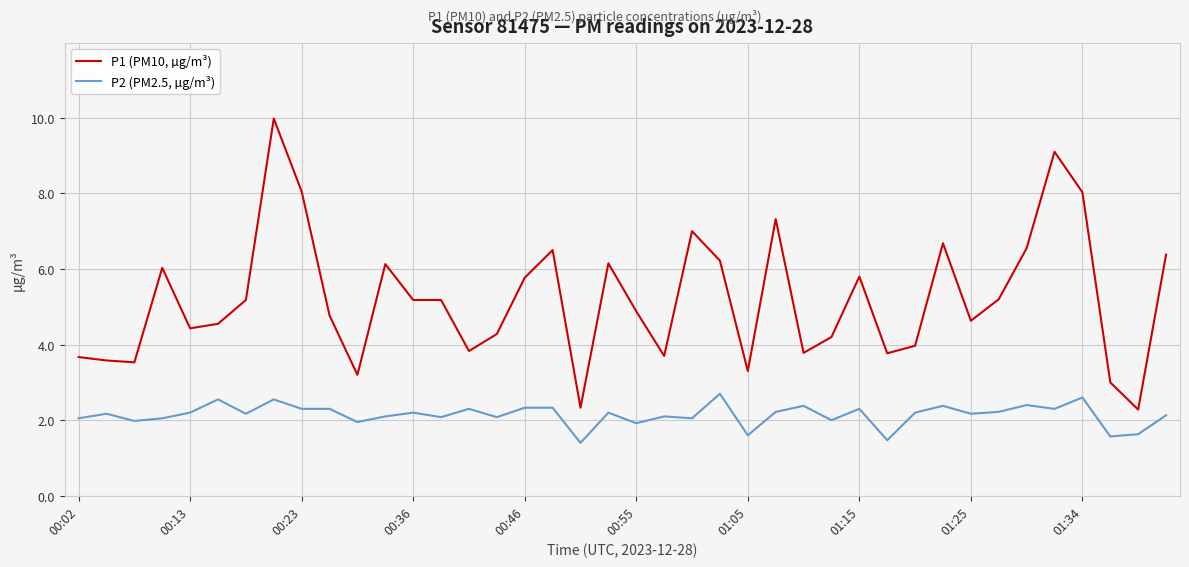

True or false: P2 (PM2.5, µg/m³) and P1 (PM10, µg/m³) cross at least once.

False